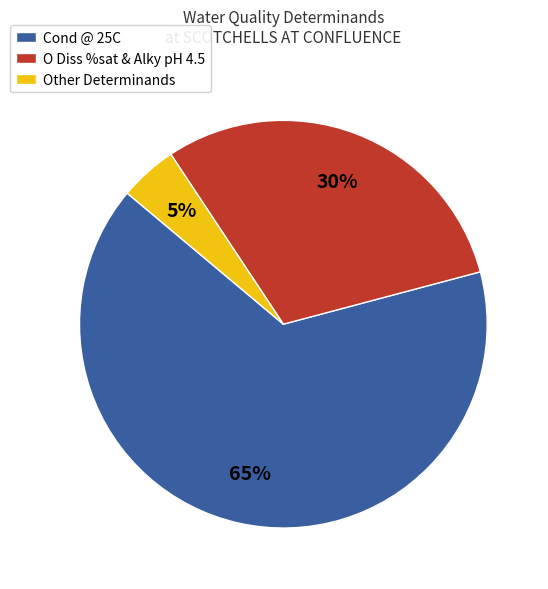

What percentage is the Cond @ 25C slice, to the nearest percent?

65%